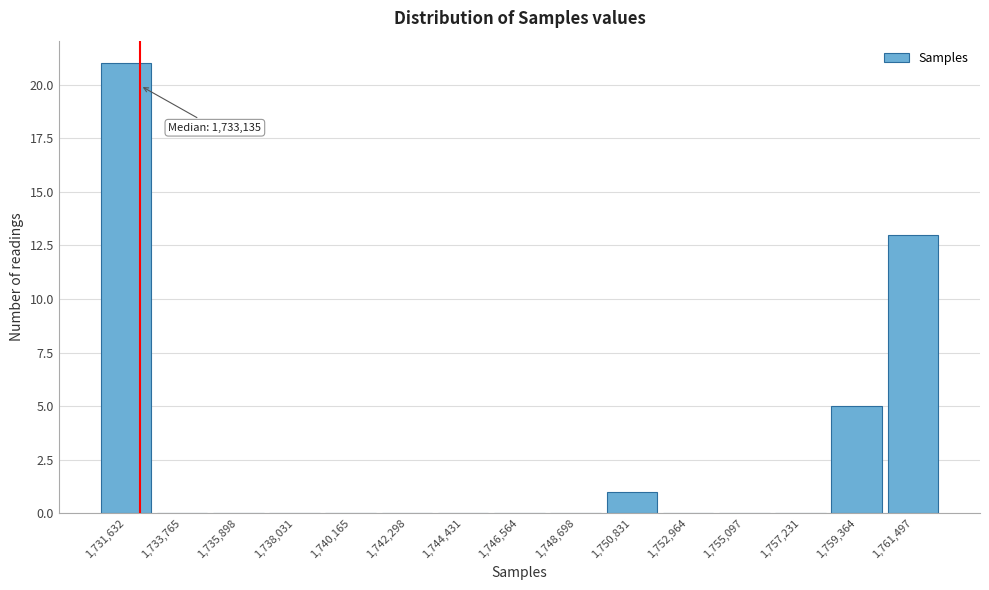

Reading left to right, transcribe all the data shown in this chart.

1,731,632=21	1,733,765=0	1,735,898=0	1,738,031=0	1,740,165=0	1,742,298=0	1,744,431=0	1,746,564=0	1,748,698=0	1,750,831=1	1,752,964=0	1,755,097=0	1,757,231=0	1,759,364=5	1,761,497=13